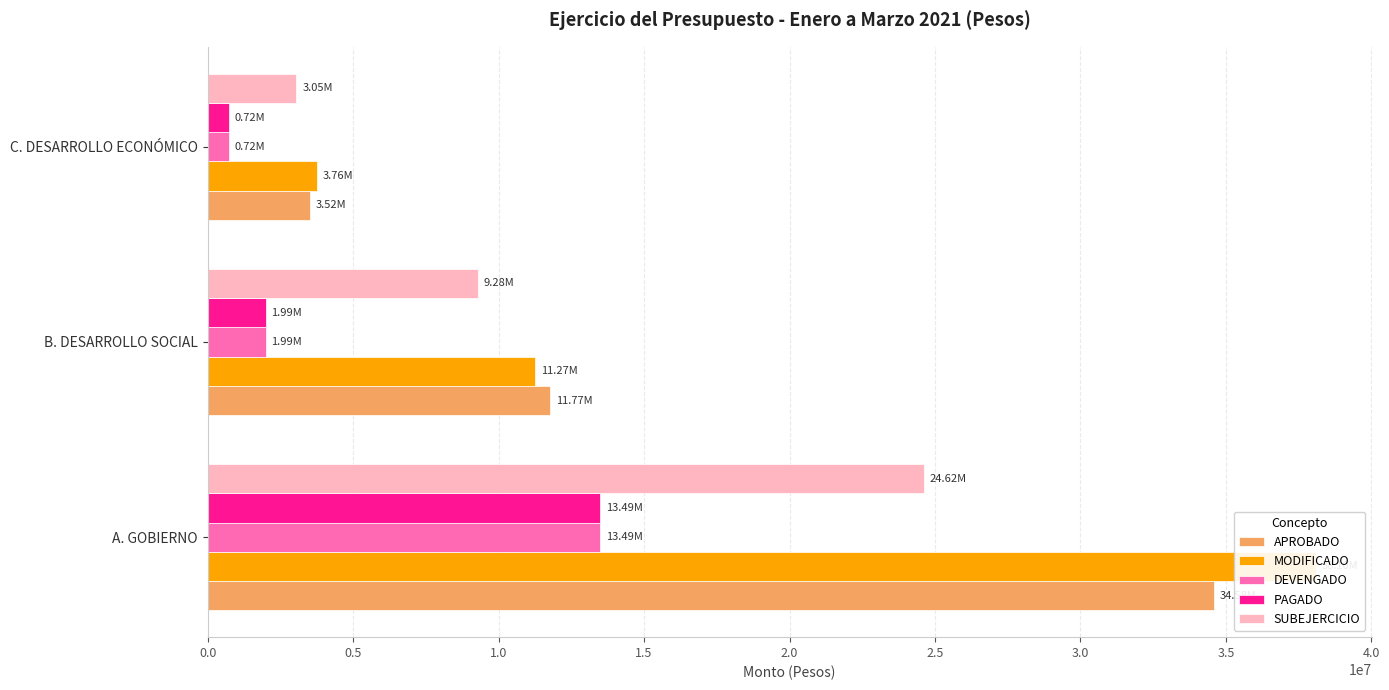

Which series has the largest total across all categories?

MODIFICADO